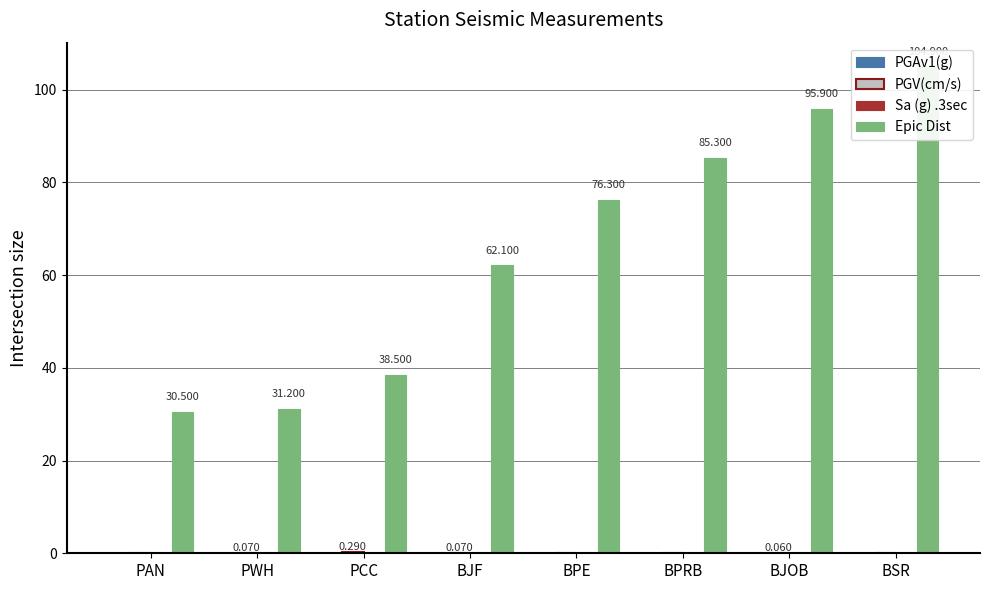

Reading right to left, list all the values displayed in this chart.

PGAv1(g): BSR=0.0	BJOB=0.0	BPRB=0.0	BPE=0.0	BJF=0.0	PCC=0.0	PWH=0.0	PAN=0.0
PGV(cm/s): BSR=0.0	BJOB=0.1	BPRB=0.0	BPE=0.0	BJF=0.1	PCC=0.3	PWH=0.1	PAN=0.0
Sa (g) .3sec: BSR=0.0	BJOB=0.0	BPRB=0.0	BPE=0.0	BJF=0.0	PCC=0.0	PWH=0.0	PAN=0.0
Epic Dist: BSR=104.9	BJOB=95.9	BPRB=85.3	BPE=76.3	BJF=62.1	PCC=38.5	PWH=31.2	PAN=30.5